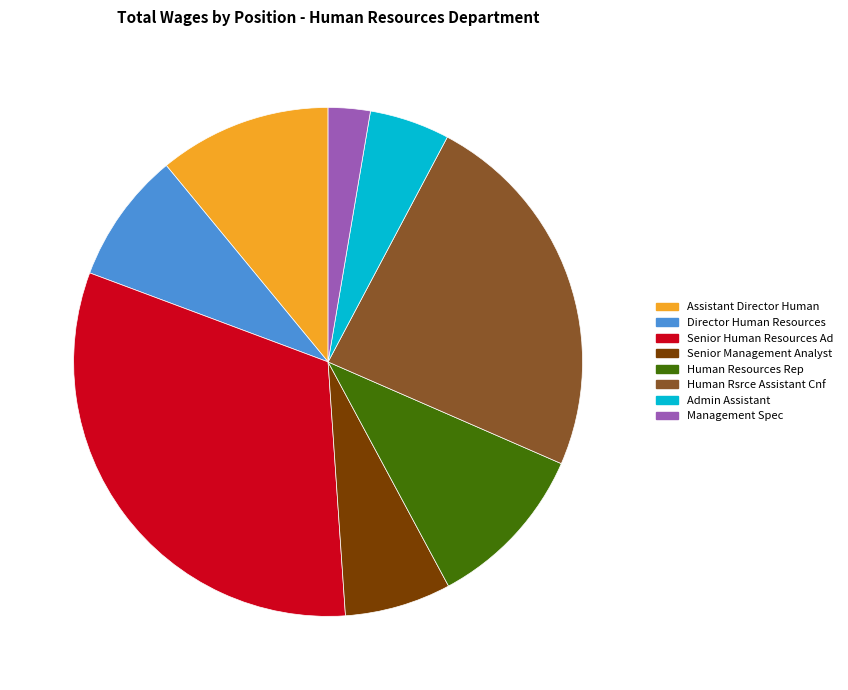

Which slice is the largest?

Senior Human Resources Ad